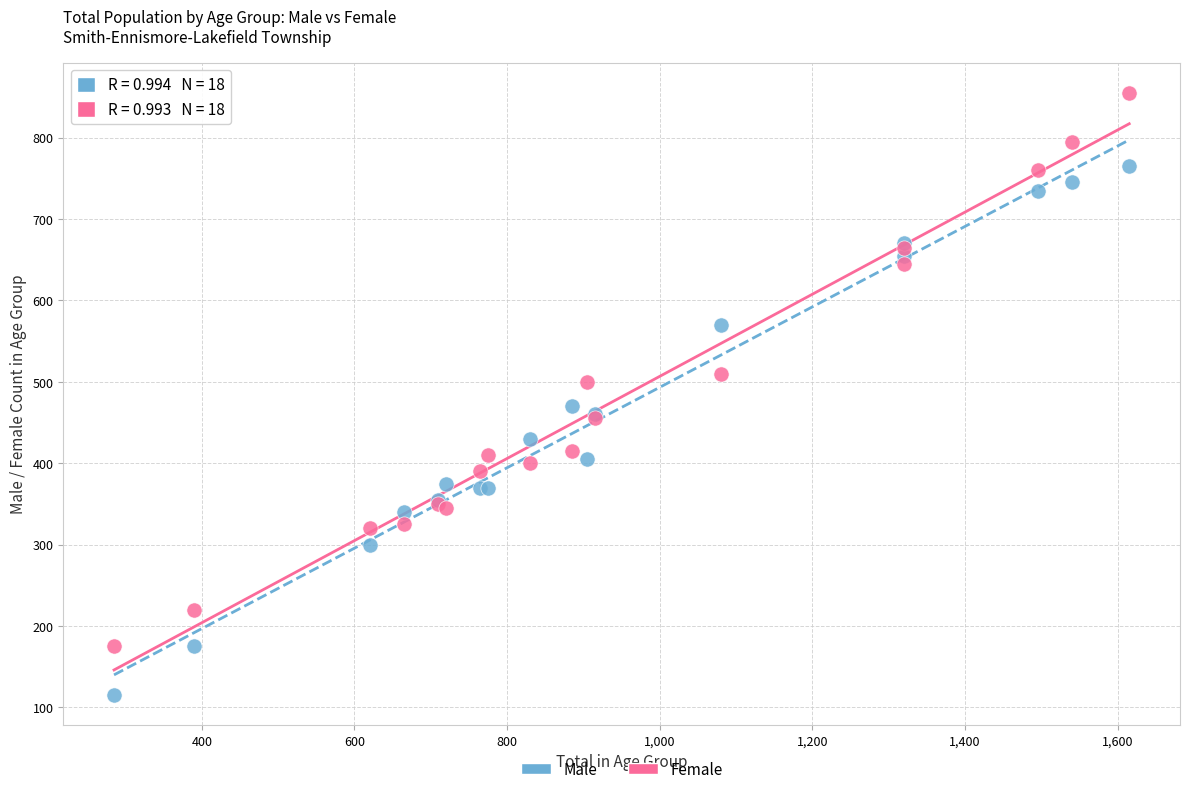

What is the X range (max minus min) for the scatter plot?

1330